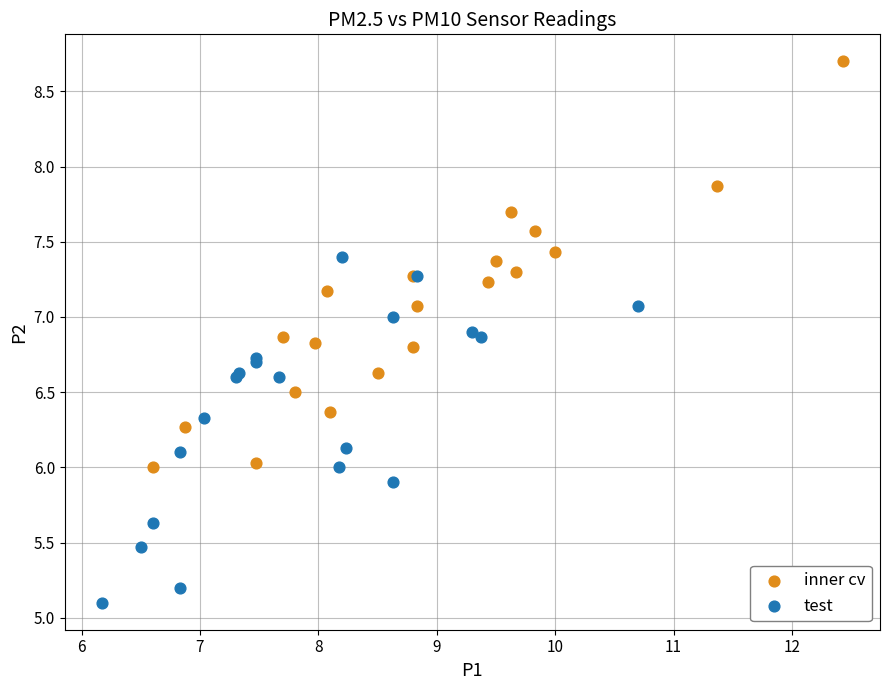

Which series has the widest spread of Y values?

inner cv